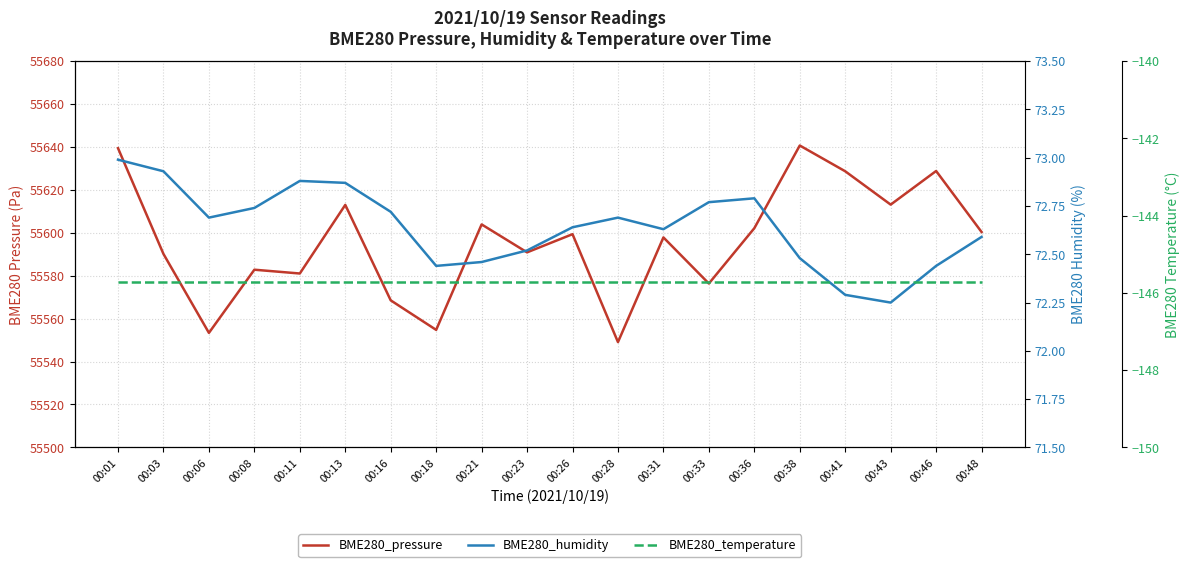

Which category has the lowest value in the BME280_humidity series?

00:43